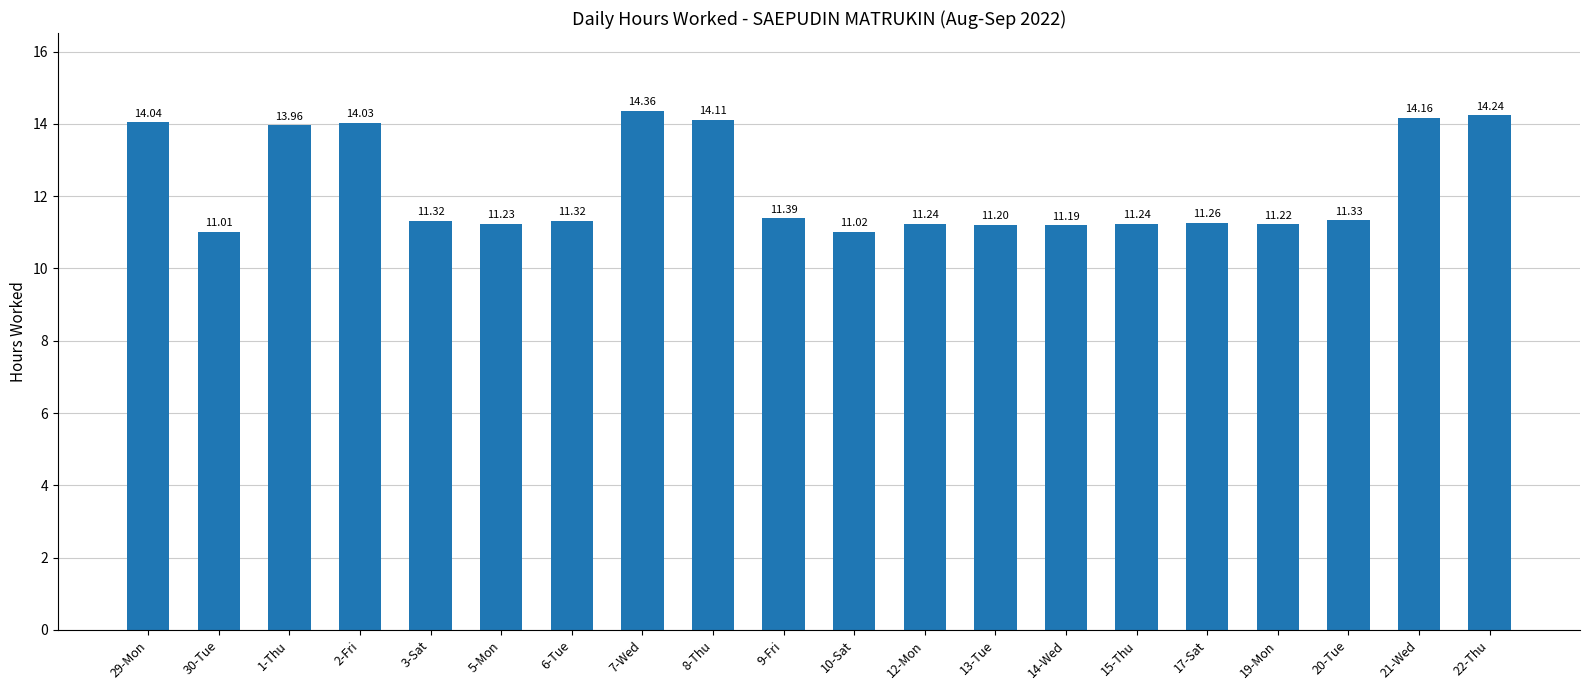

What is the difference between the second highest and second lowest values?

3.2